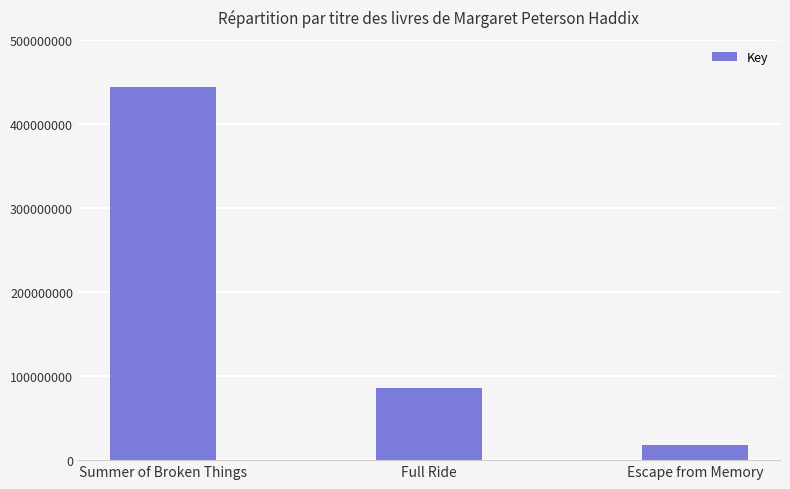

What is the difference between the second highest and minimum values?

66863309